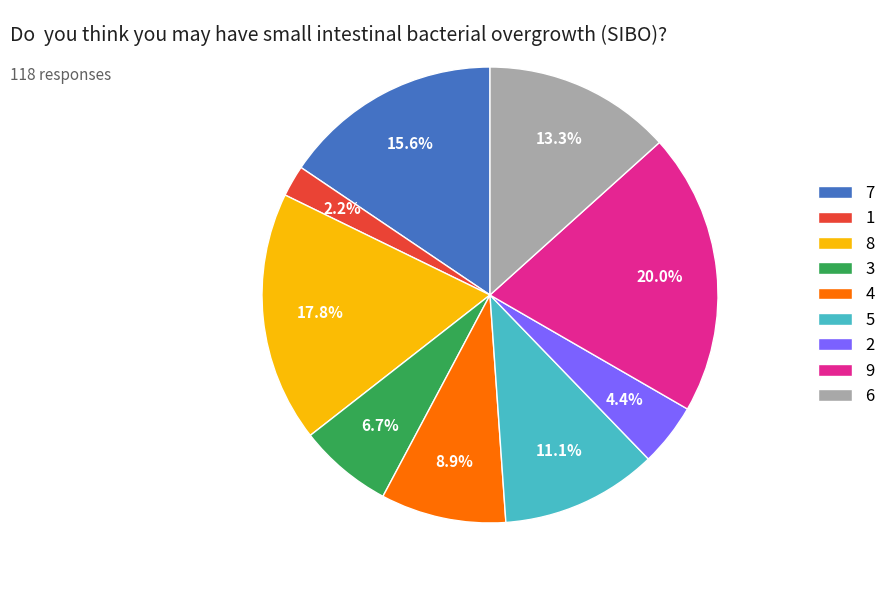

True or false: 6 accounts for 13% of the total.

True